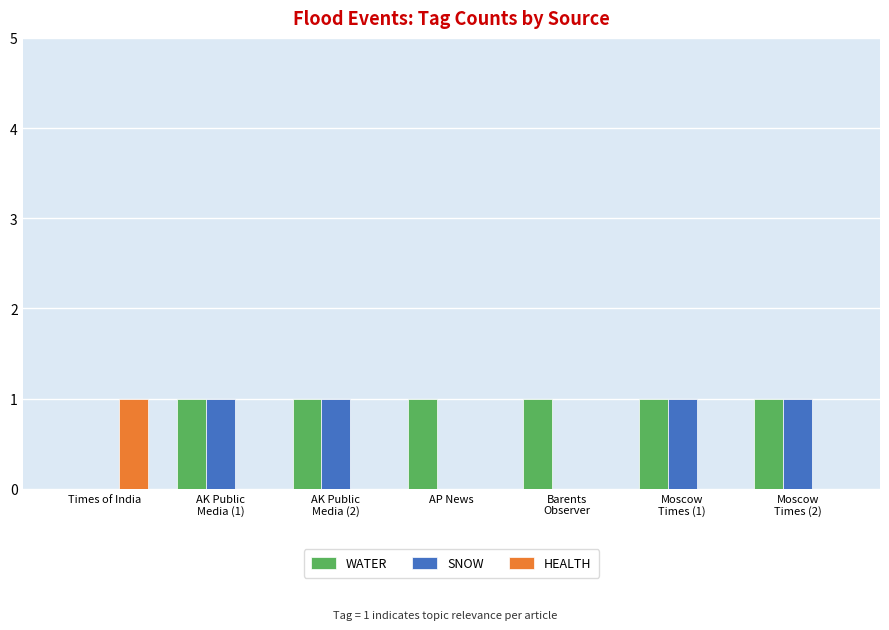

How many positive values does the WATER series have?

6